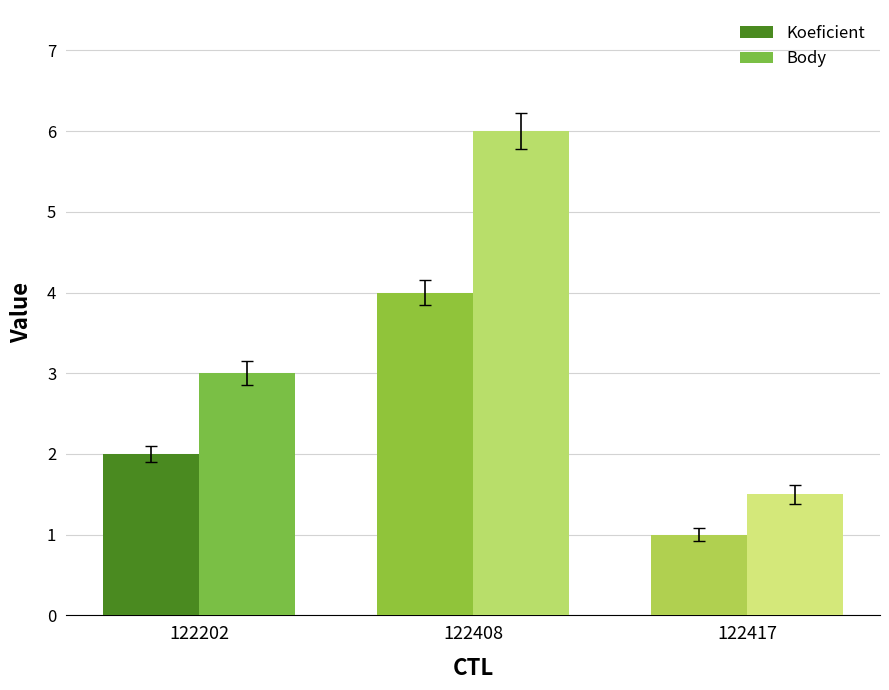

Count the number of data series in this chart.

2